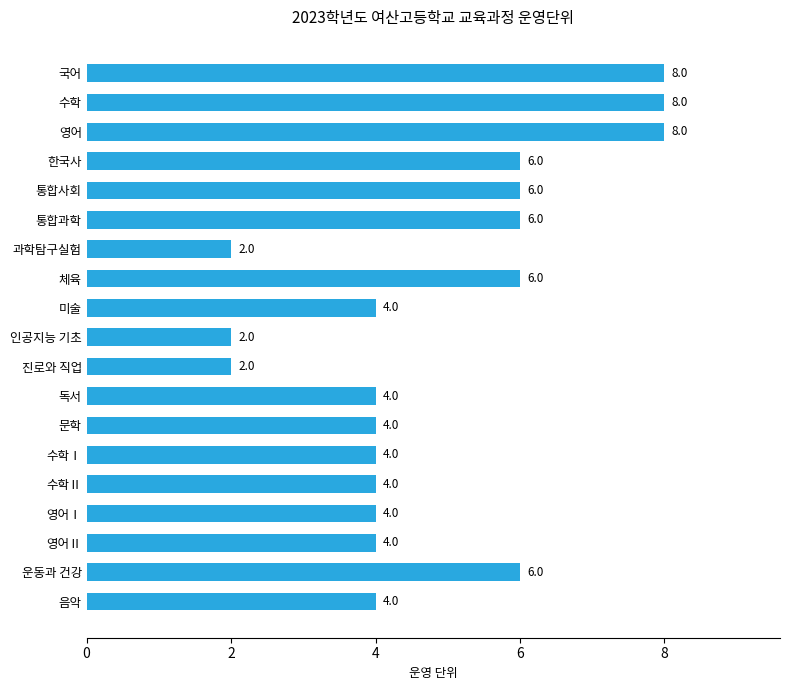

Between 국어 and 음악, which is larger?

국어